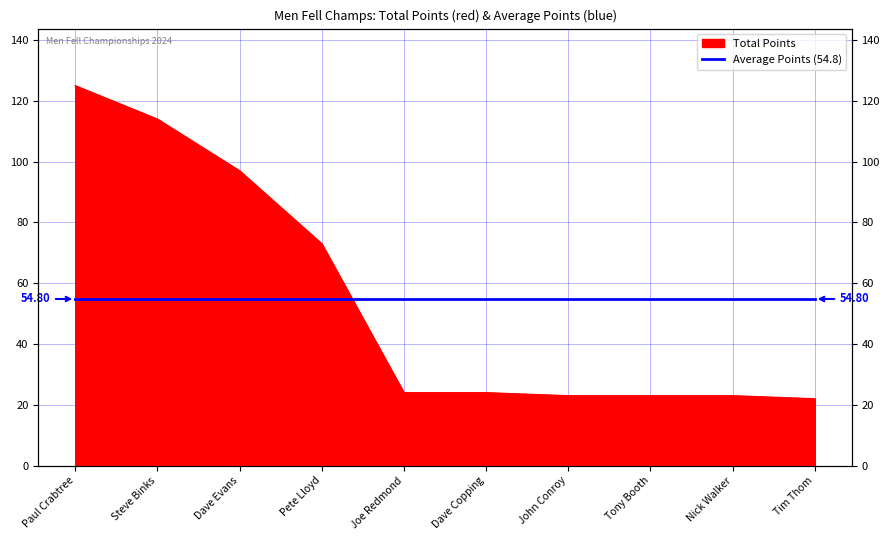

True or false: there are more than 2 points higher than both neighbors.

False